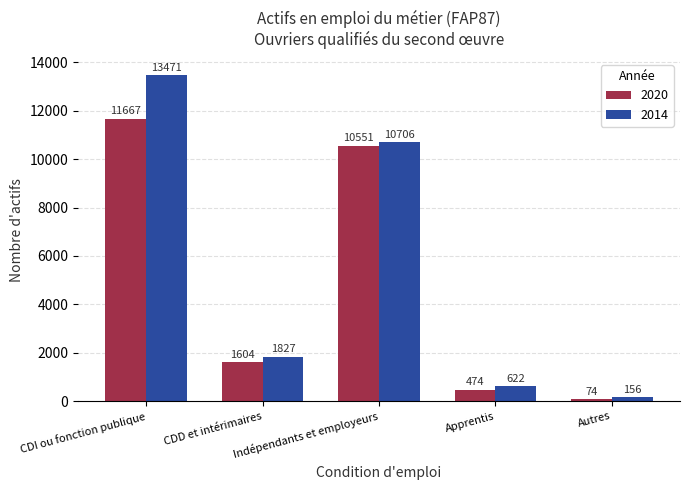

Is it true that 2020 equals 73.8 at Autres?

True